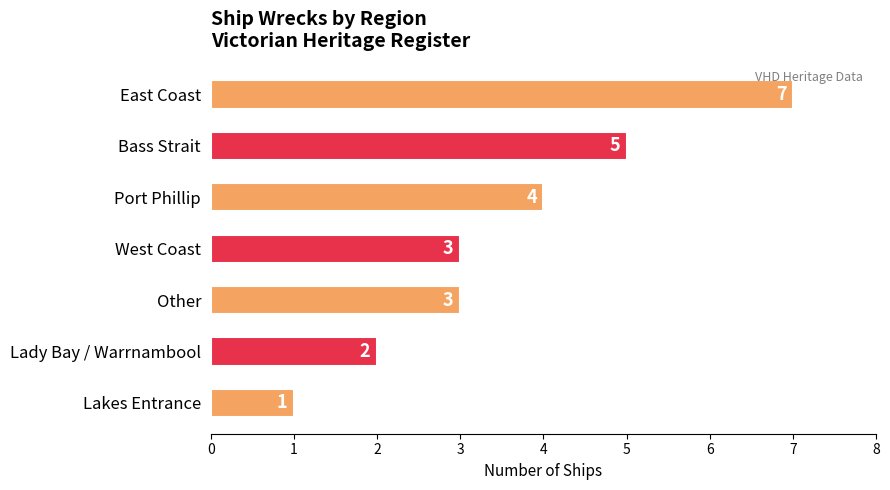

What is the label of the 2nd bar from the bottom?

Lady Bay / Warrnambool